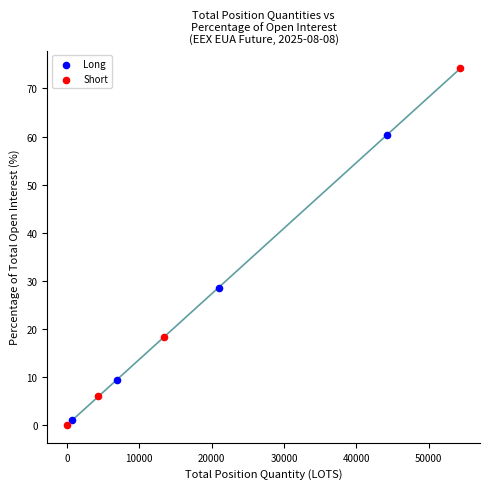

What are all the series names shown in the legend?

Long, Short